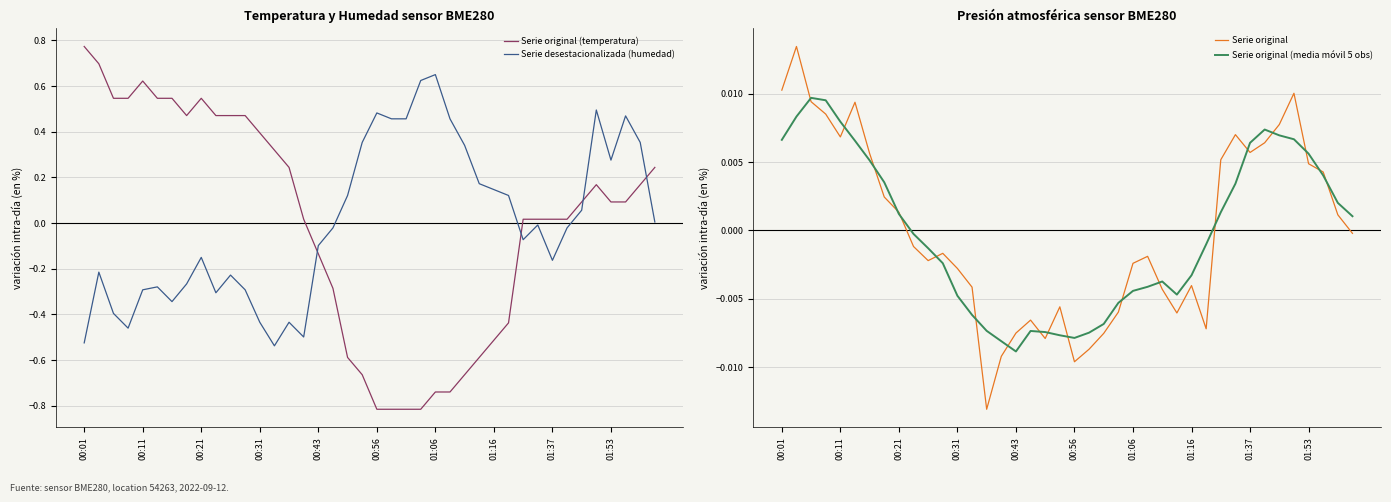

What is the total value across all series at 39?

0.2